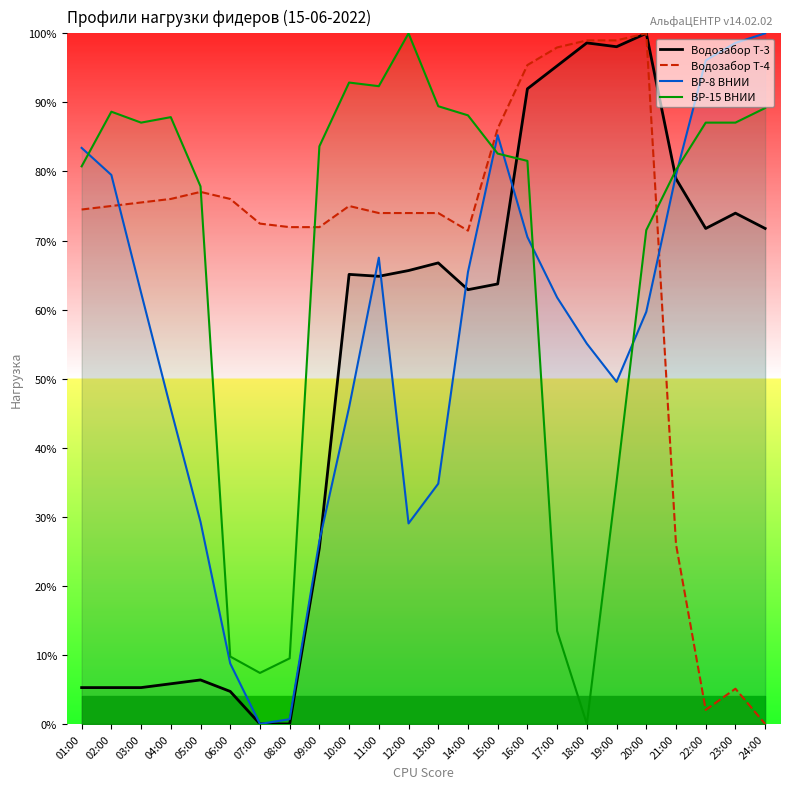

What is the label of the 6th point from the right?

19:00